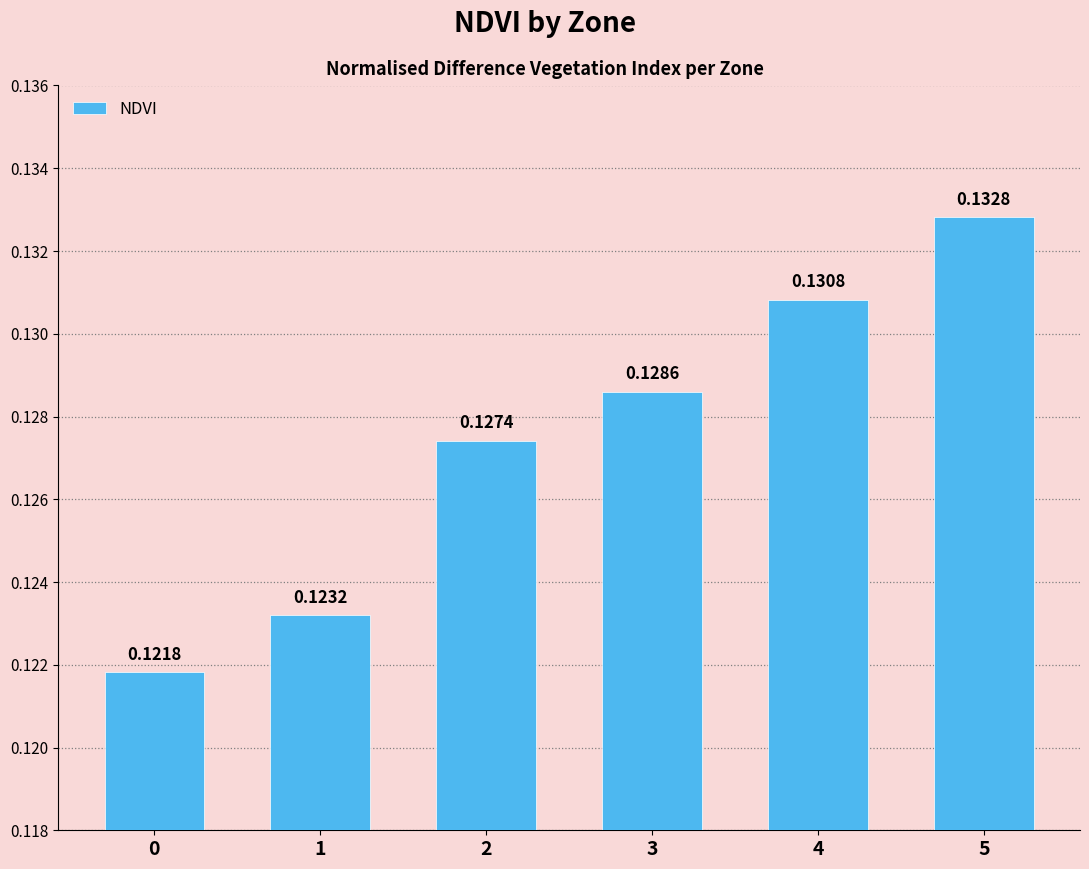

At which category does the chart reach its peak across all series?

5